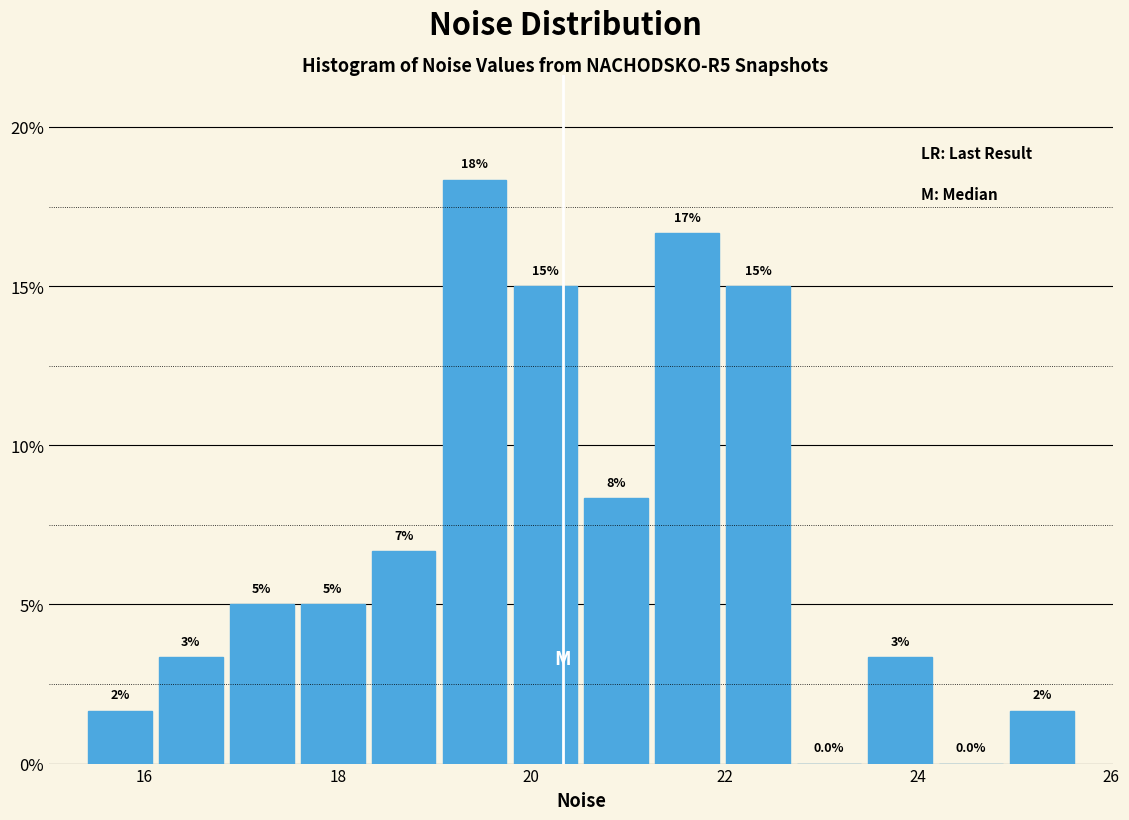

Around what value on the x-axis is the tallest bar? Give the approximate position of its centre, as read against the axis.

19.4